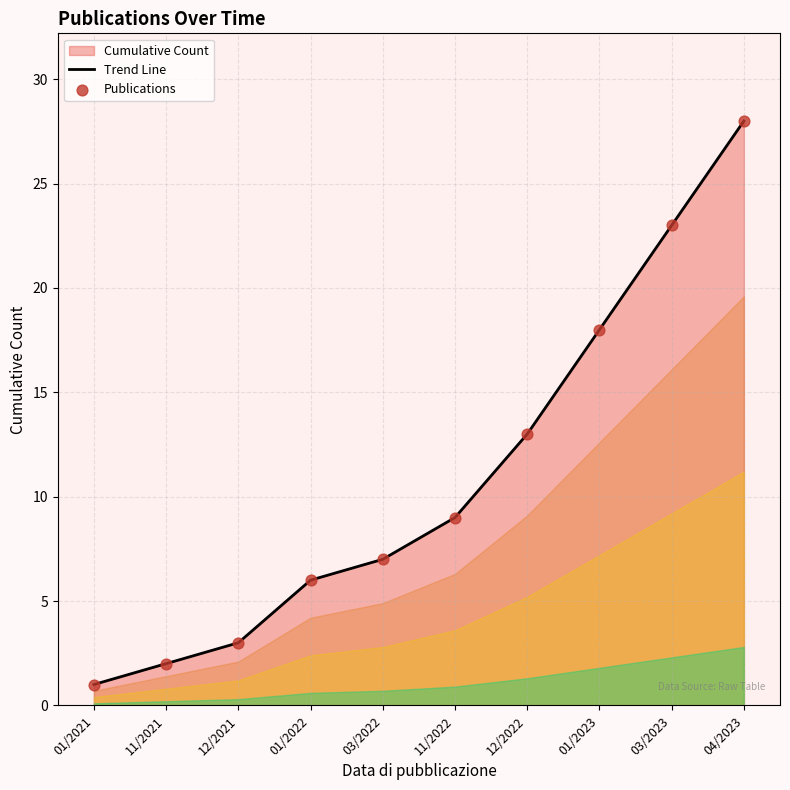

At which category is the sum across all series the highest?

04/2023